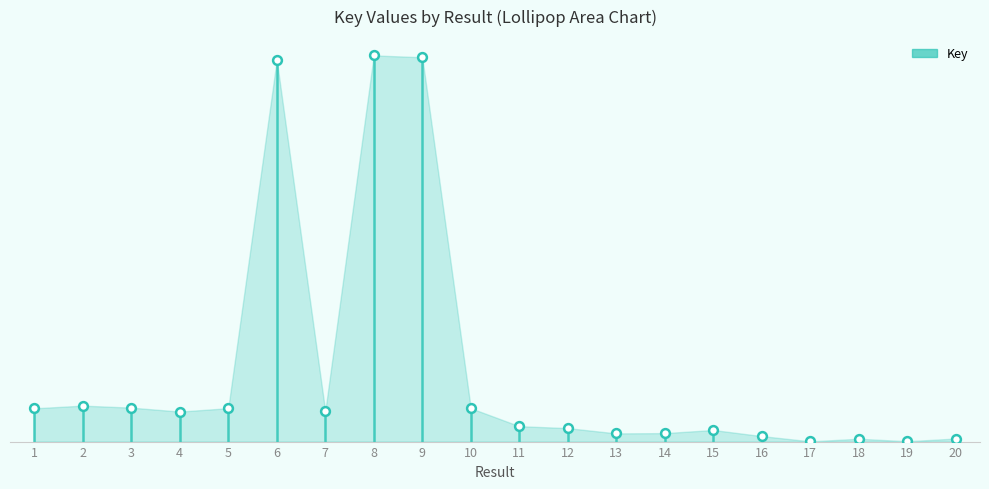

What is the change in value from 8 to 12?

-1.0